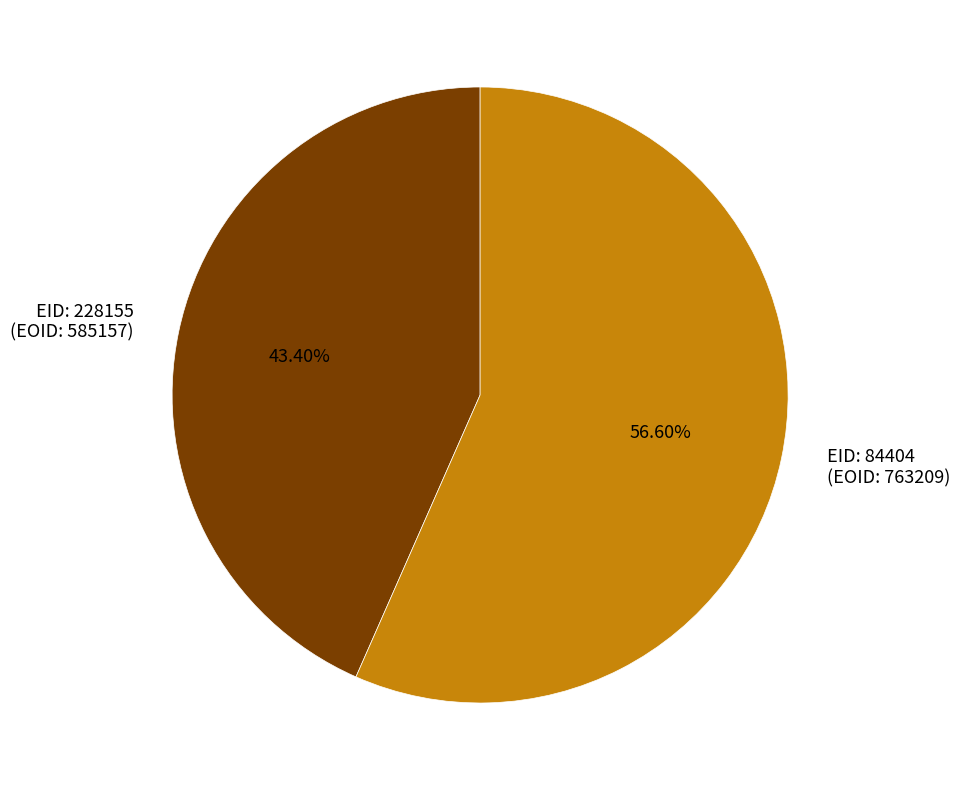

Which has a higher value, EID: 84404 (EOID: 763209) or EID: 228155 (EOID: 585157)?

EID: 84404 (EOID: 763209)